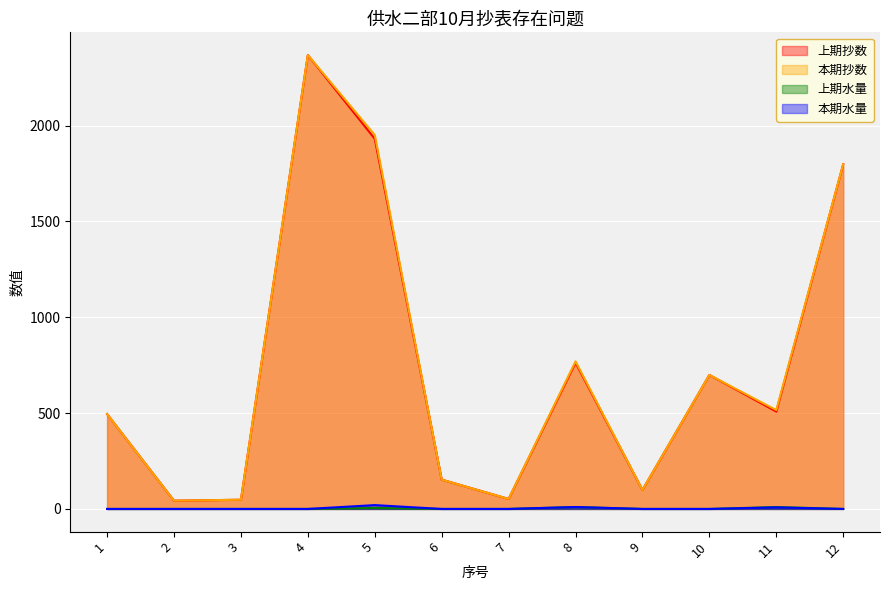

Where is the first local maximum for 上期水量?

5